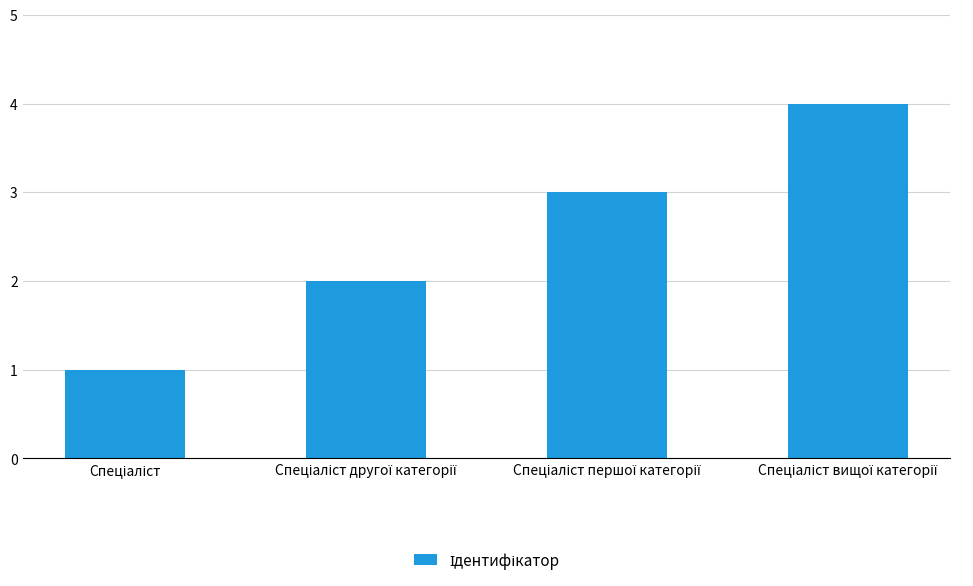

How many bars are there in total?

4